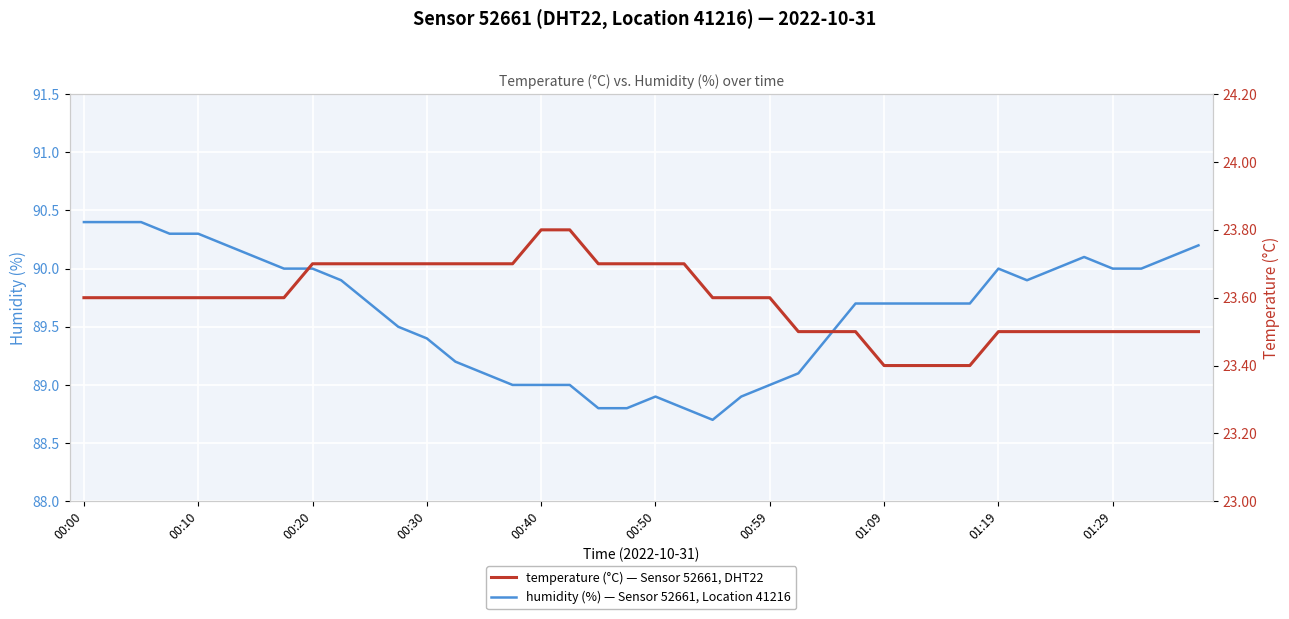

The value of humidity at 00:59 is 89.0. True or false?

True